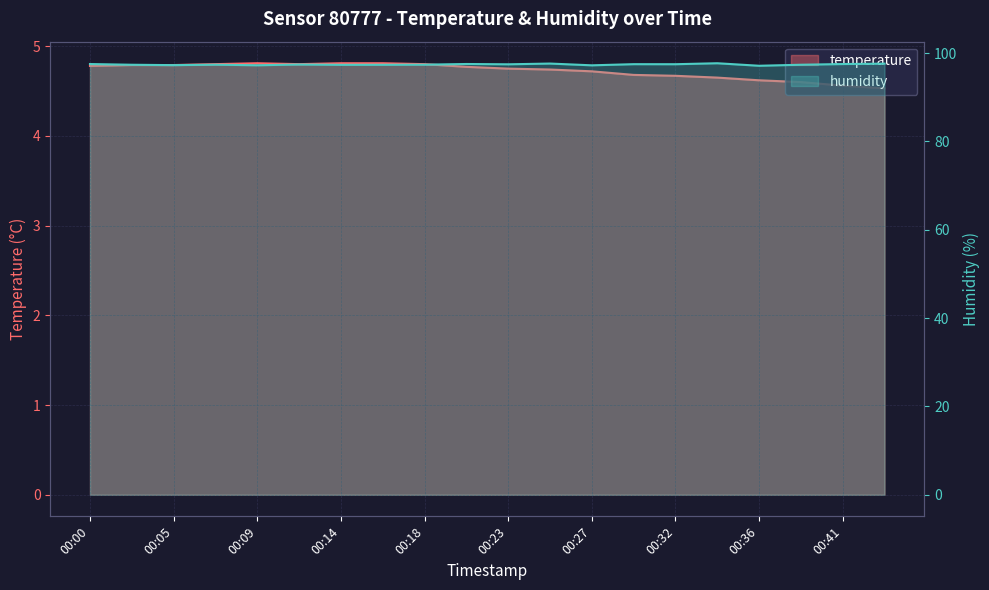

List the series in order of their peak value, lowest first.

temperature, humidity